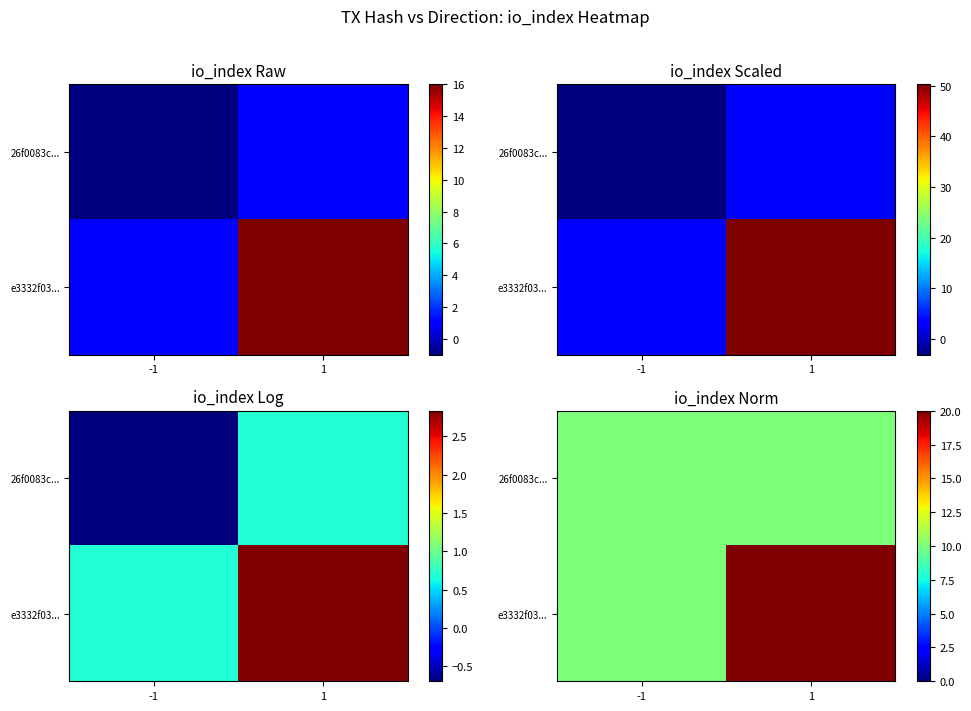

At which category does the chart reach its minimum across all series?

-1